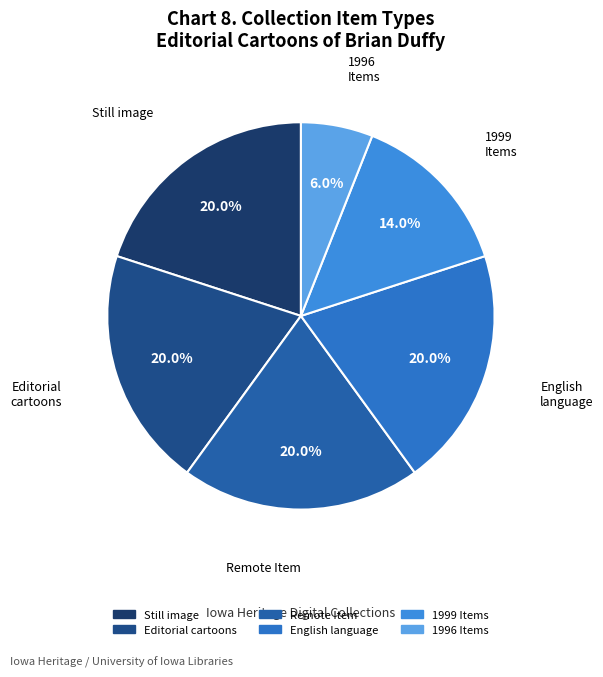

To the nearest percent, what is the difference between the largest and smallest slice percentages?

14%